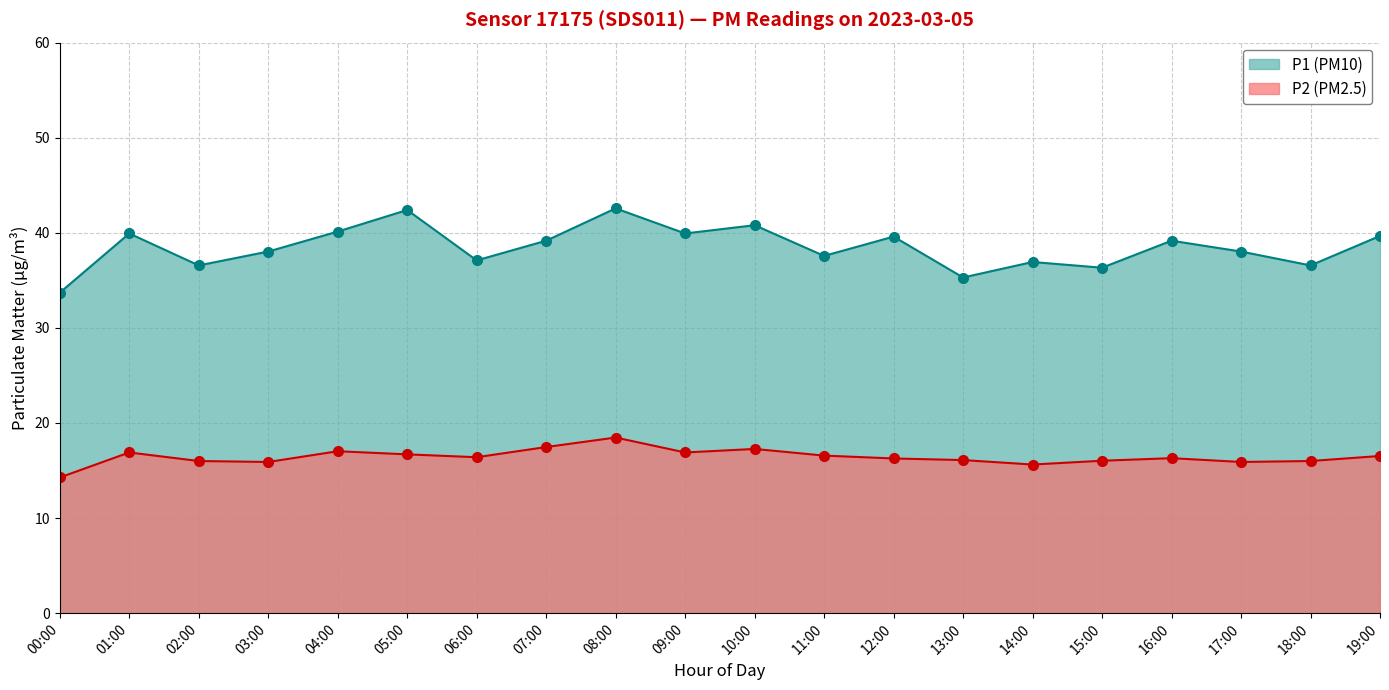

True or false: P2 and P1 intersect in this chart.

False